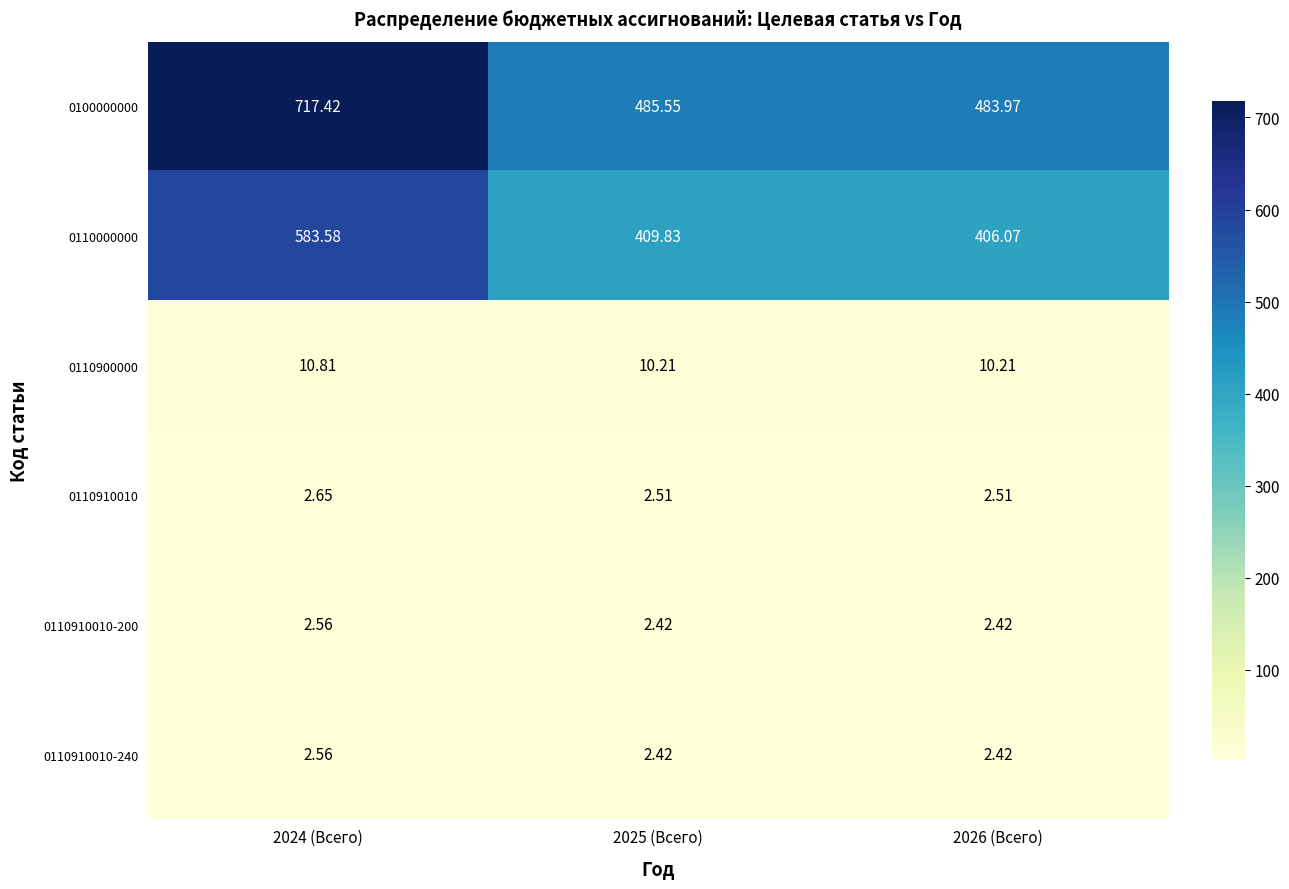

How many data points in 0100000000 are less than 485?

1